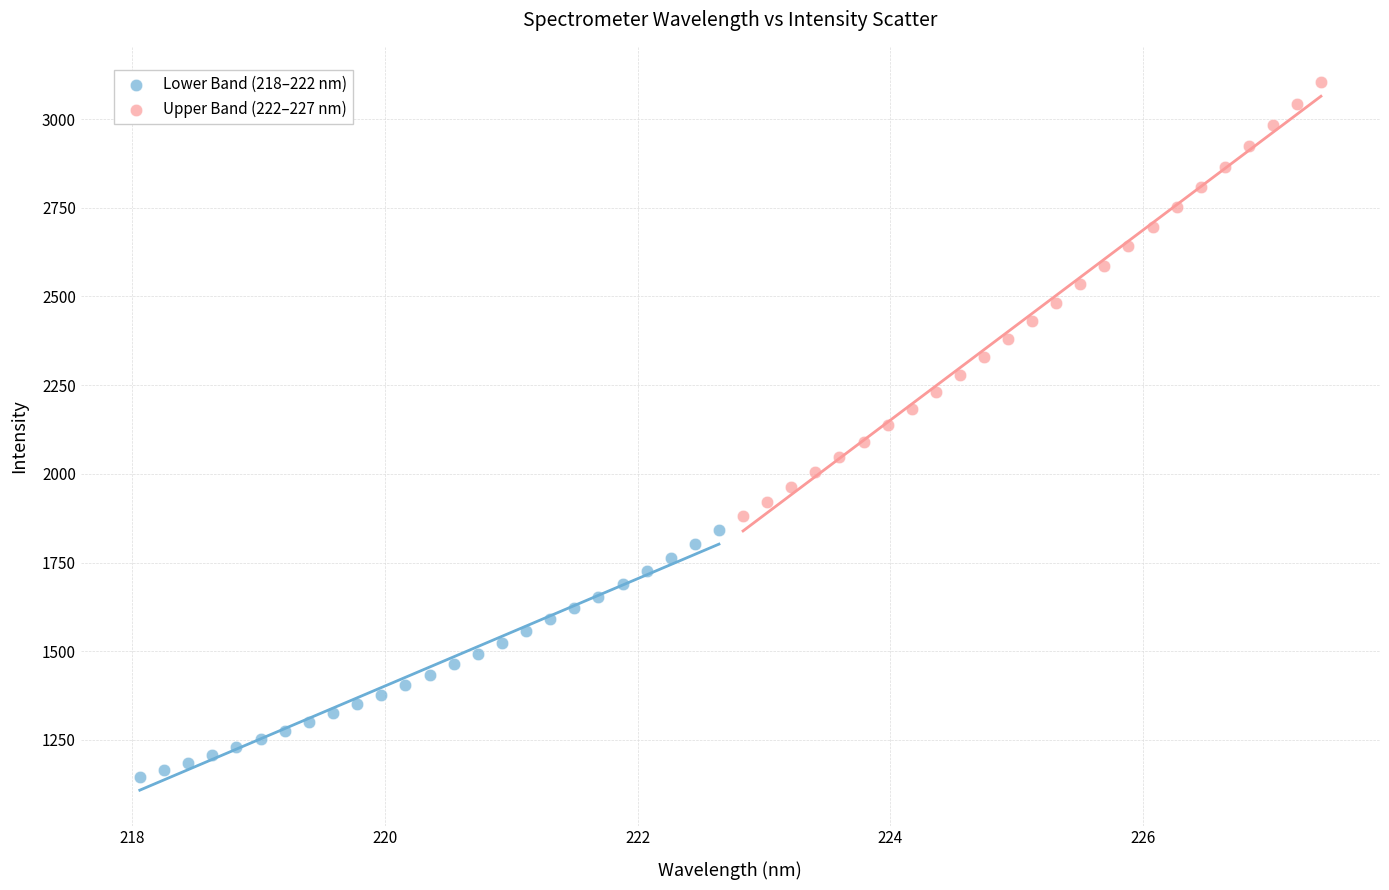

Which series contains the highest Y value?

Upper Band (222–227 nm)